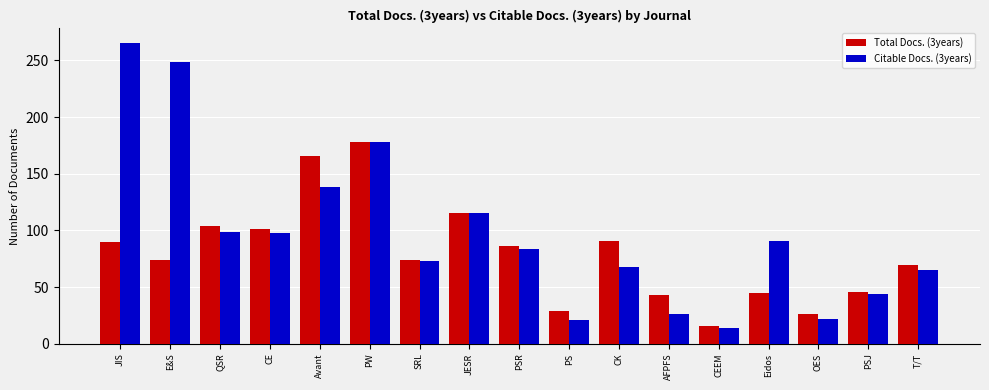

Which series has the widest spread of values?

Citable Docs. (3years)